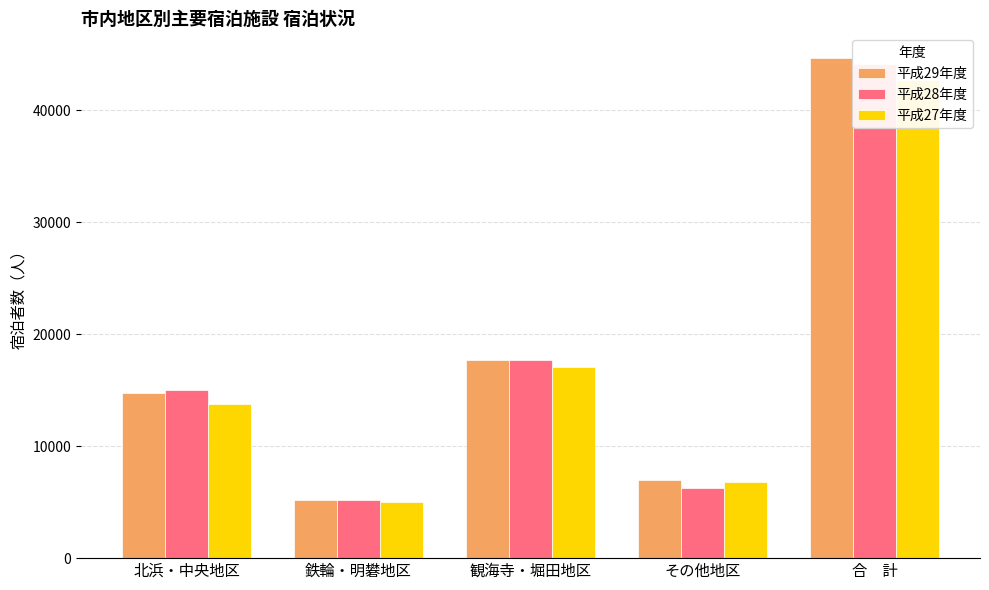

At その他地区, list the series in order from largest to smallest.

平成29年度, 平成27年度, 平成28年度